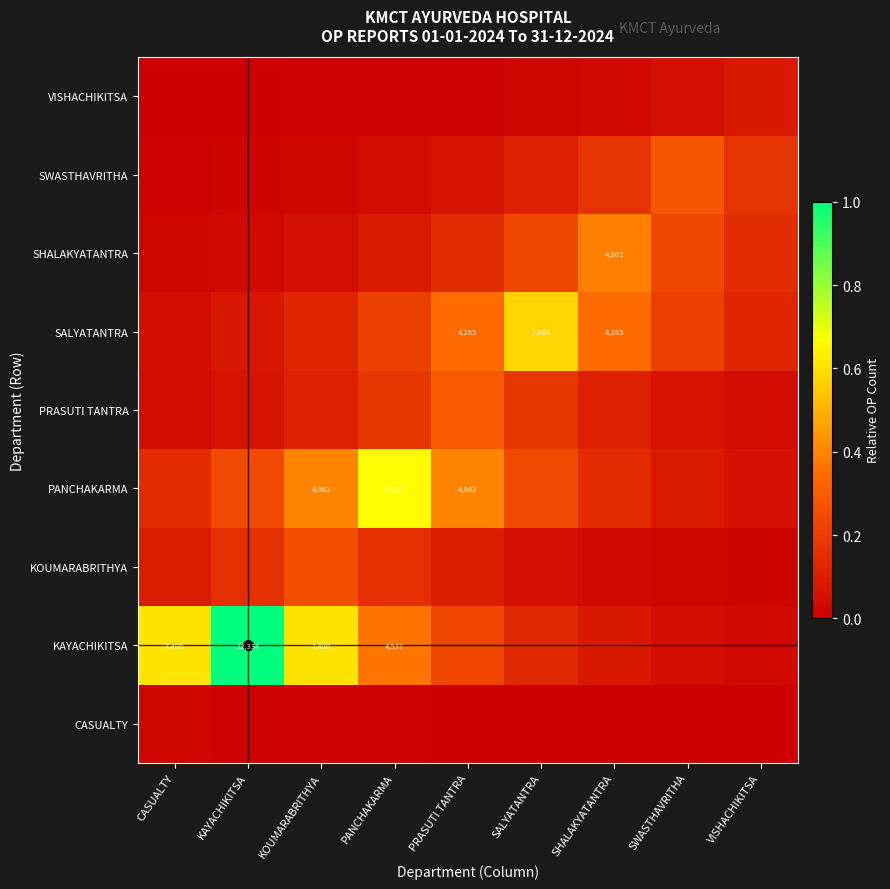

Where is SHALAKYATANTRA nearest to the value 0?

CASUALTY